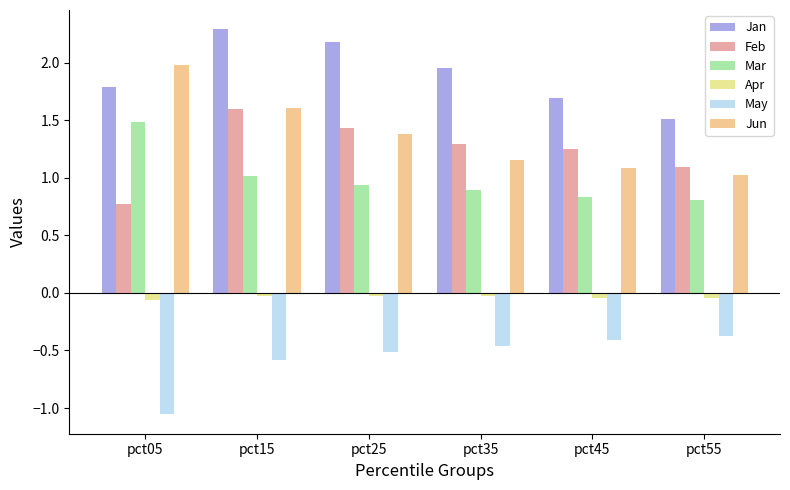

The value of Jan at pct35 is 2.0. True or false?

True